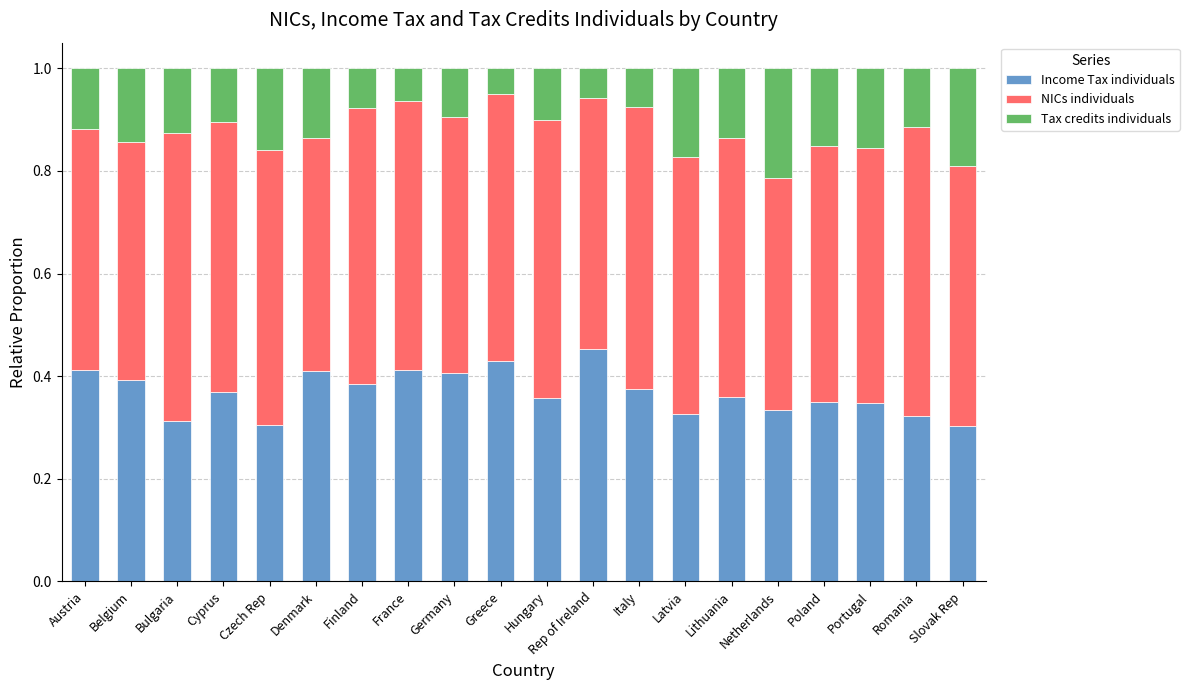

What is the total value across all series at Cyprus?

1.0